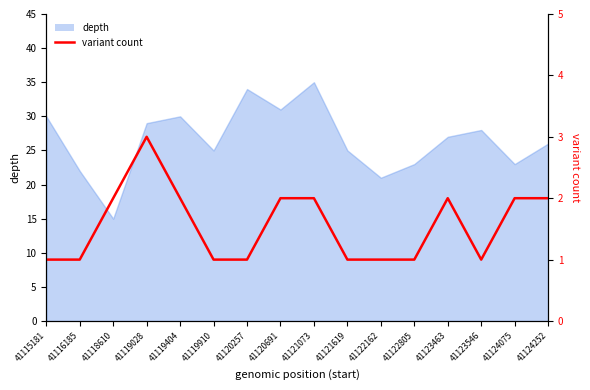

Is it true that the value at 41119910 is 1?

True